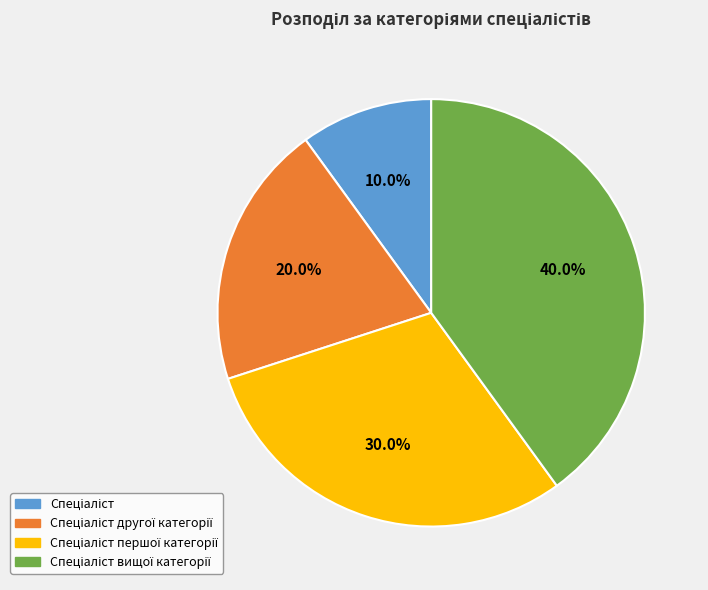

Is there any slice that represents more than half of the pie?

No